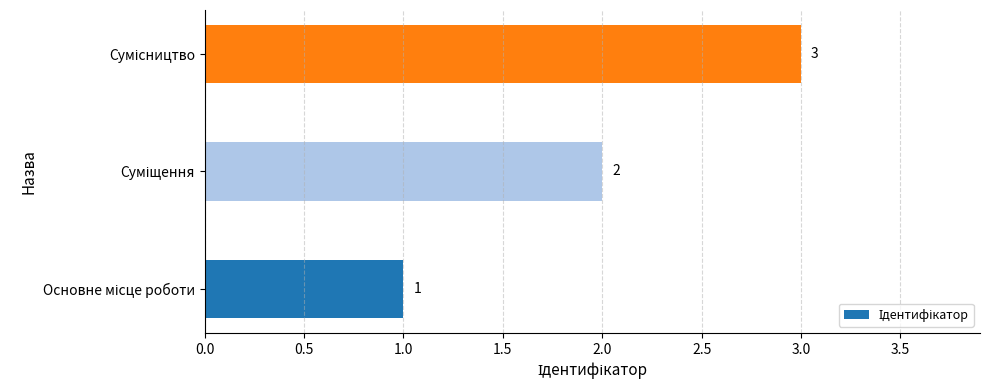

What is the greatest value displayed?

3